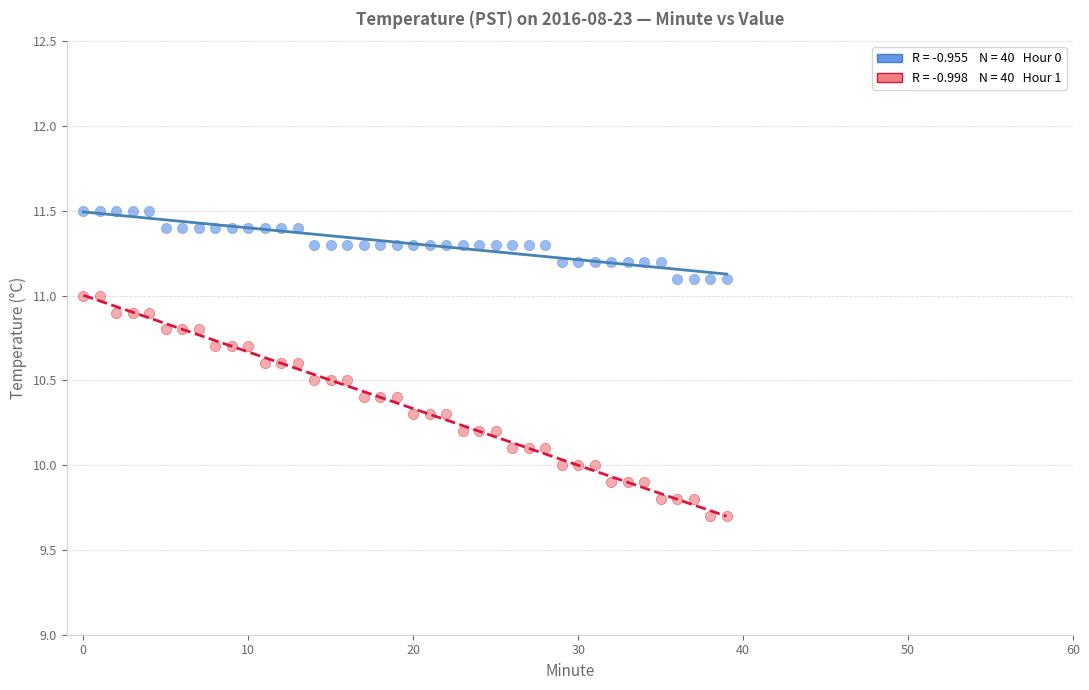

Across all data points, what is the range of Y values (max minus min)?

1.8